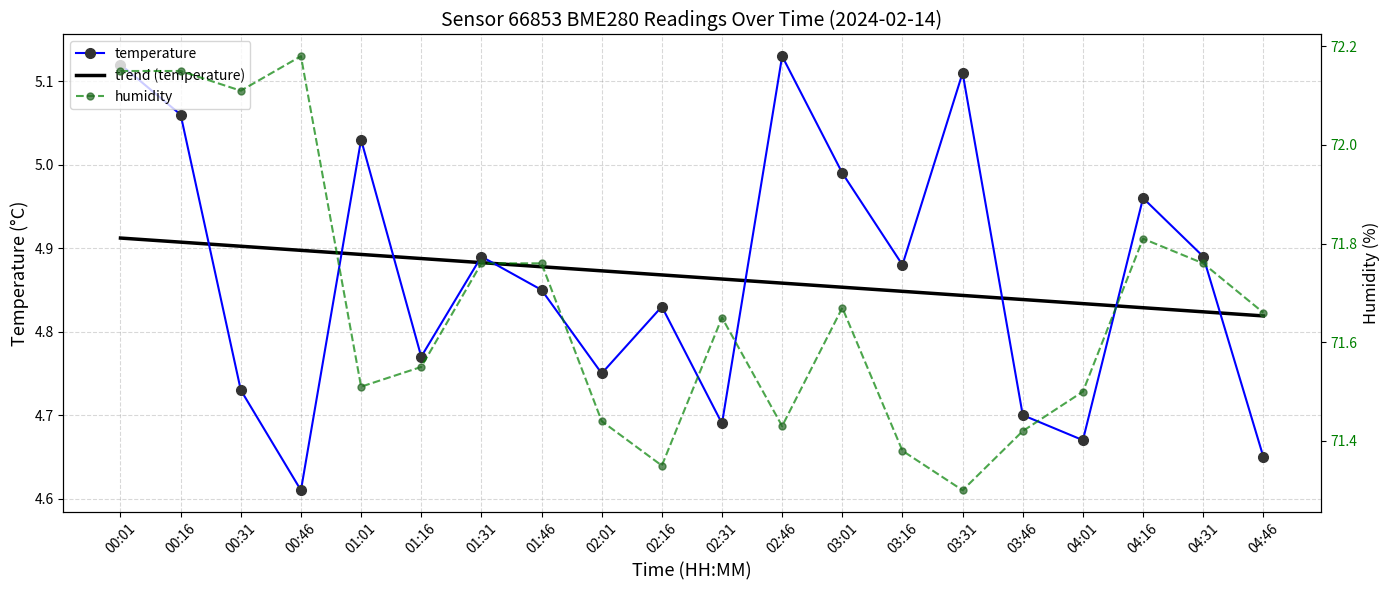

What are all the series names shown in the legend?

temperature, trend (temperature), humidity